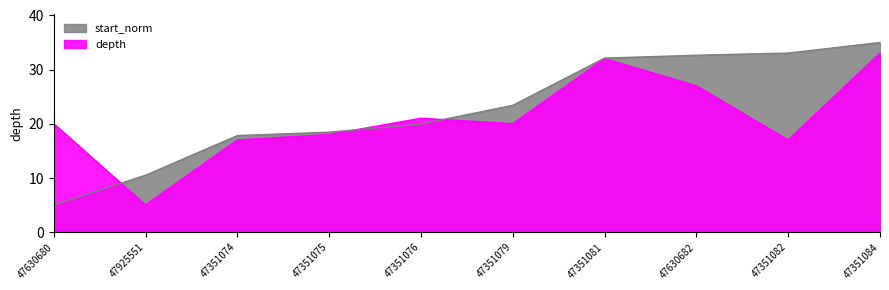

Which series ends up on top after the final intersection of start_norm and depth?

start_norm